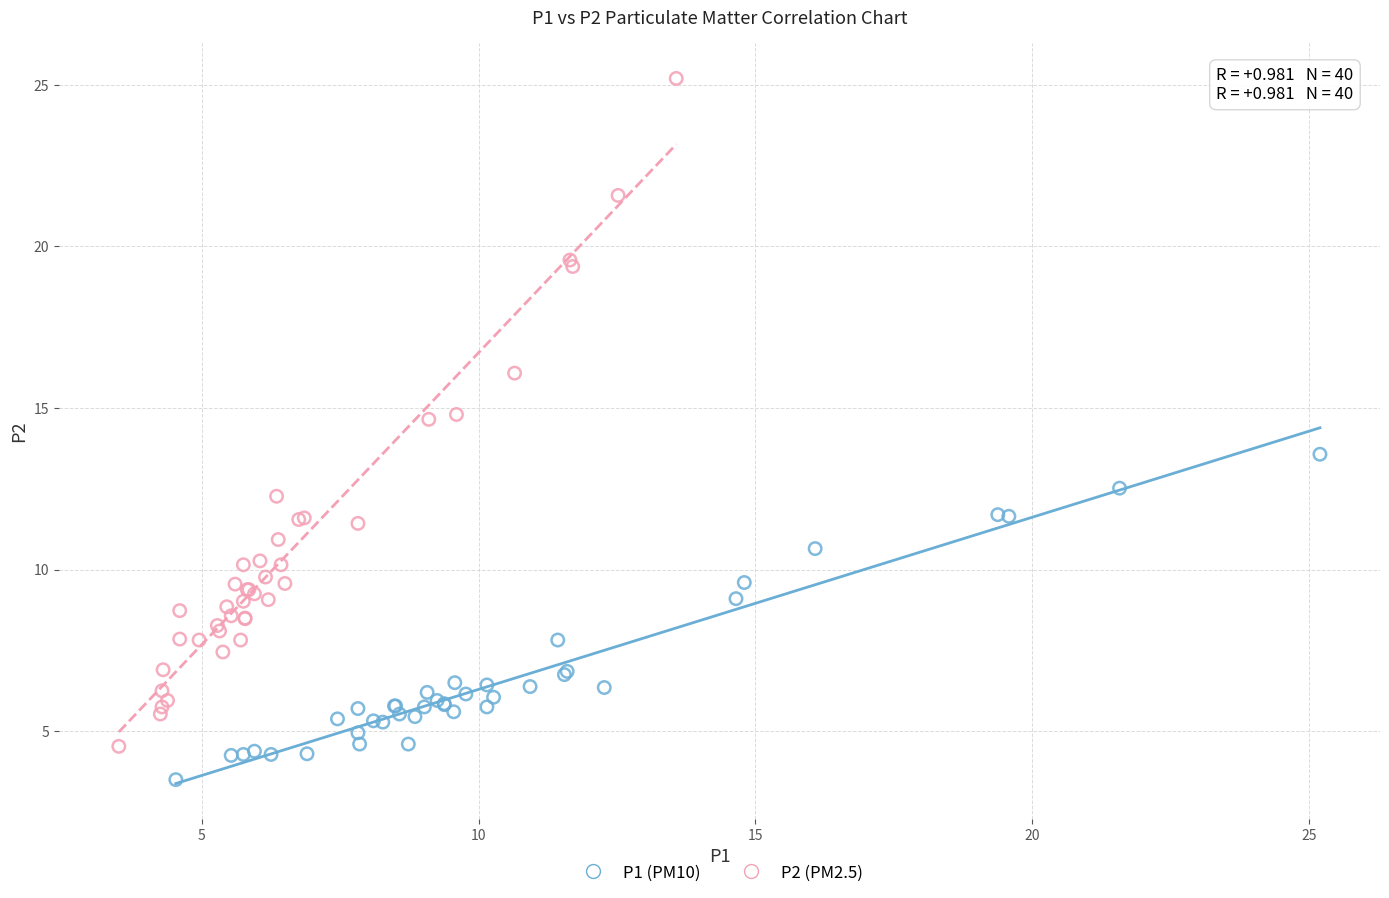

Which series has the largest Y range (max minus min)?

P2 (PM2.5)